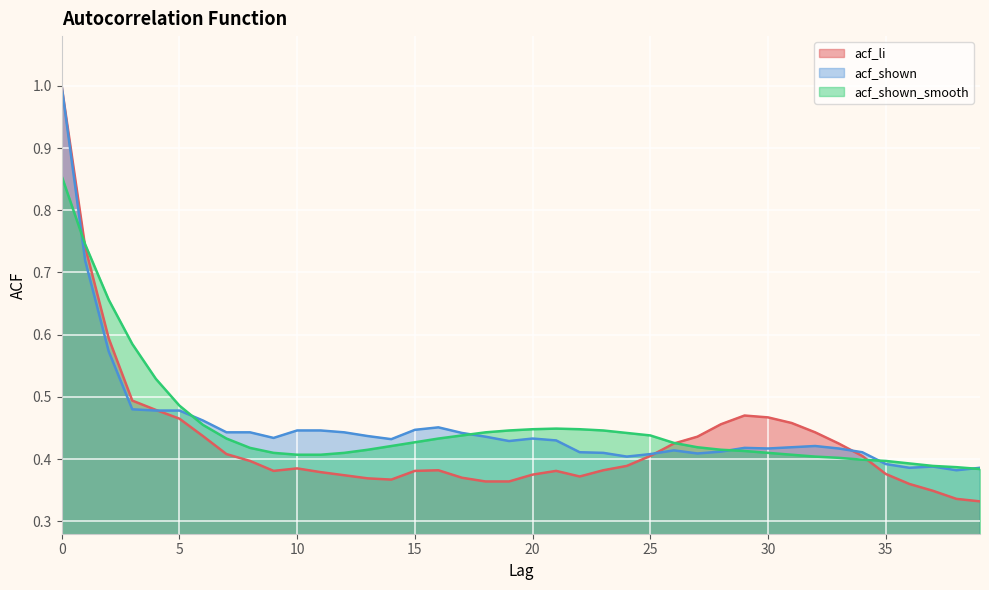

Where is the first local maximum for acf_shown?

16